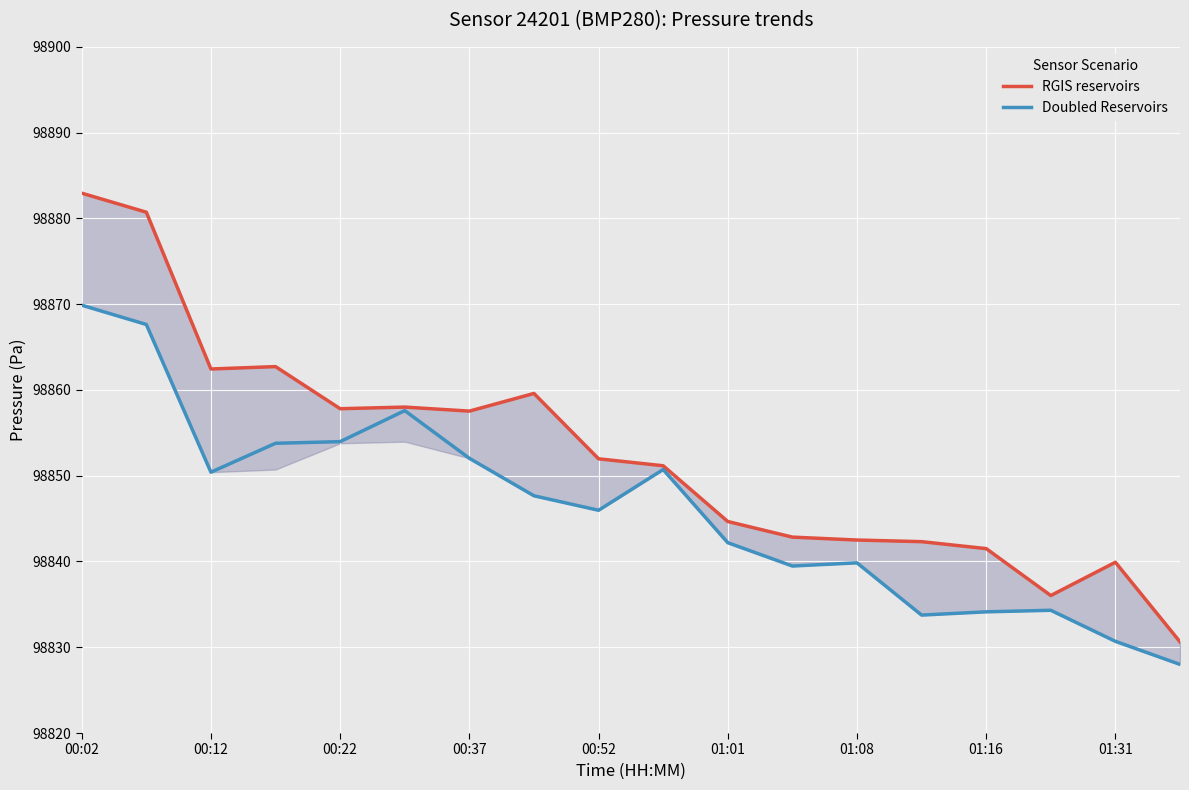

What is the value of the RGIS reservoirs point at the 3rd from the left?

98862.4